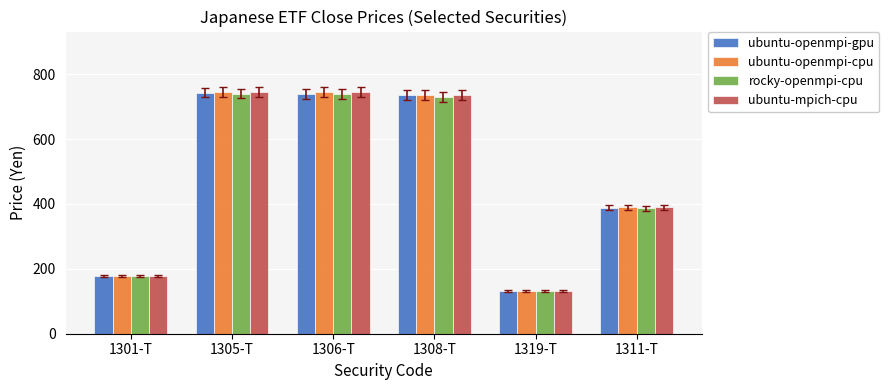

True or false: rocky-openmpi-cpu has a value of 155 at 1308-T.

False